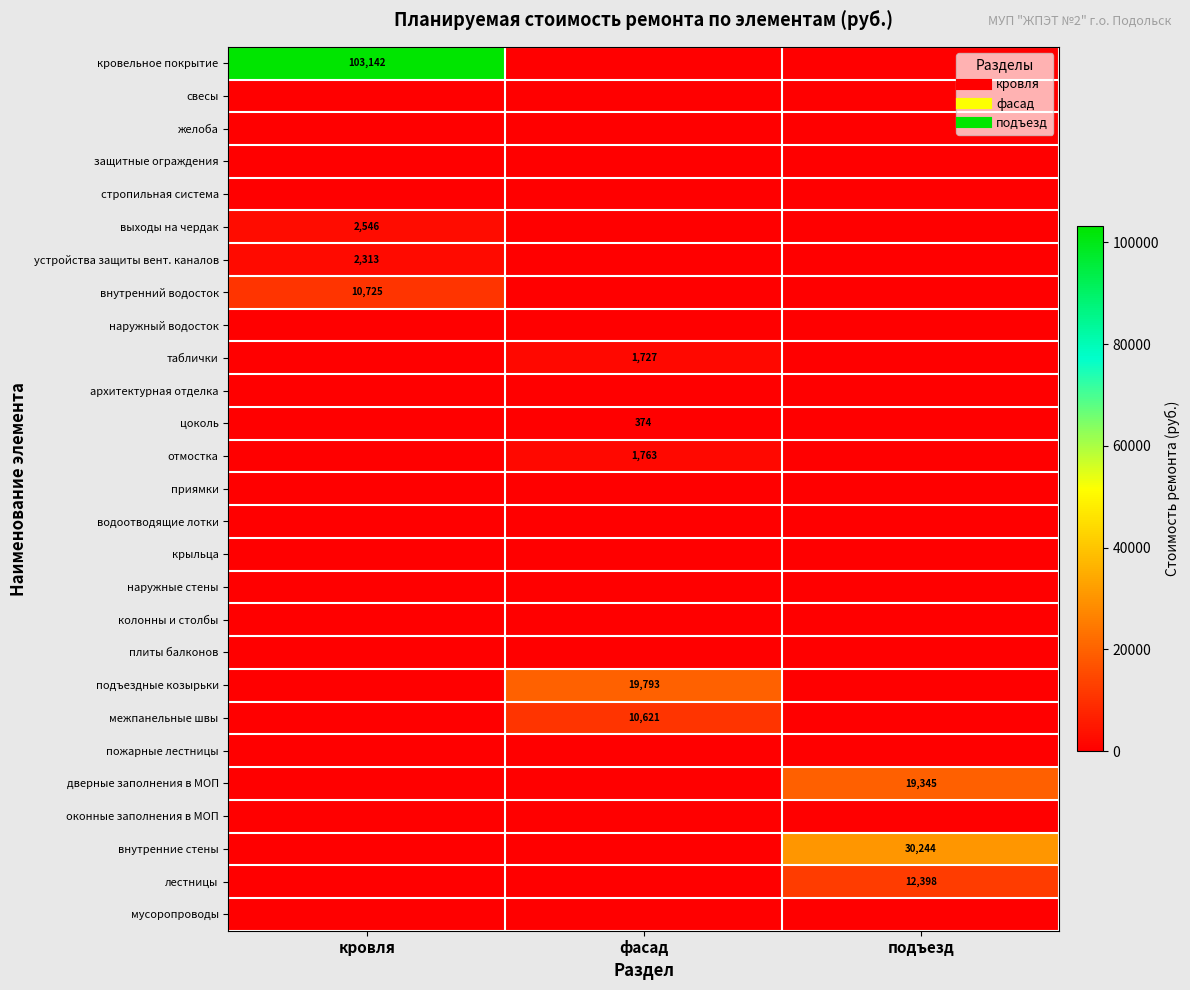

Rank the series by their maximum value, from highest to lowest.

кровельное покрытие, внутренние стены, подъездные козырьки, дверные заполнения в МОП, лестницы, внутренний водосток, межпанельные швы, выходы на чердак, устройства защиты вент. каналов, отмостка, таблички, цоколь, свесы, желоба, защитные ограждения, стропильная система, наружный водосток, архитектурная отделка, приямки, водоотводящие лотки, крыльца, наружные стены, колонны и столбы, плиты балконов, пожарные лестницы, оконные заполнения в МОП, мусоропроводы